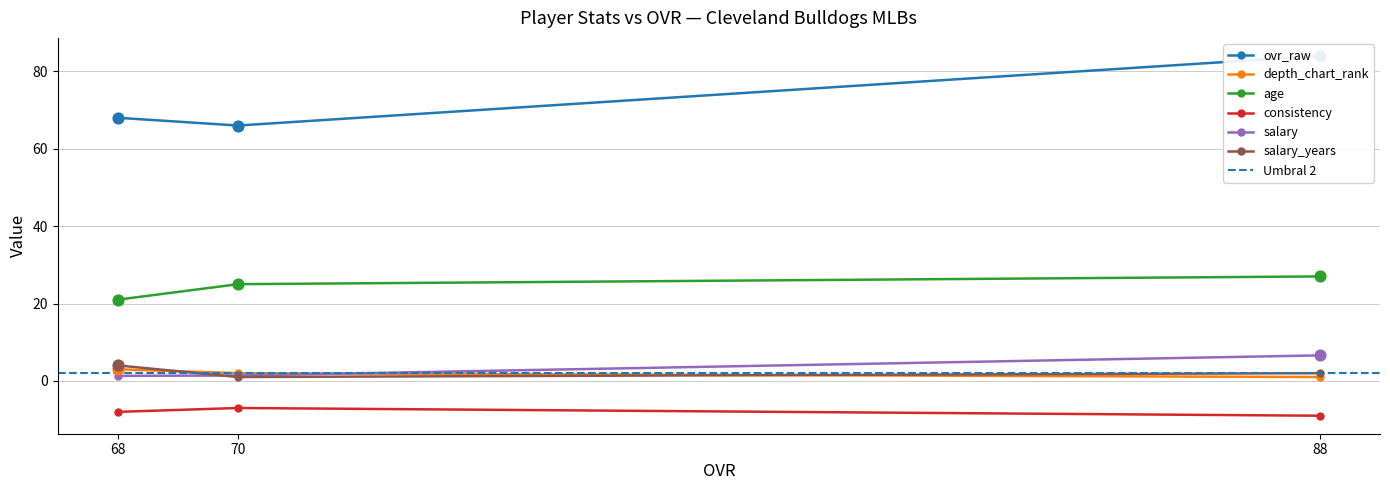

What are all the series names shown in the legend?

ovr_raw, depth_chart_rank, age, consistency, salary, salary_years